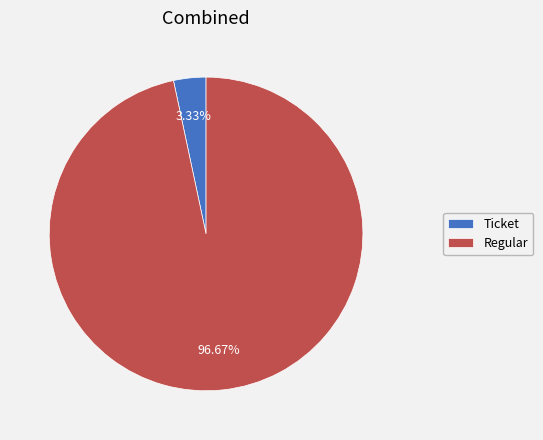

Does Ticket represent more than half of the total?

No